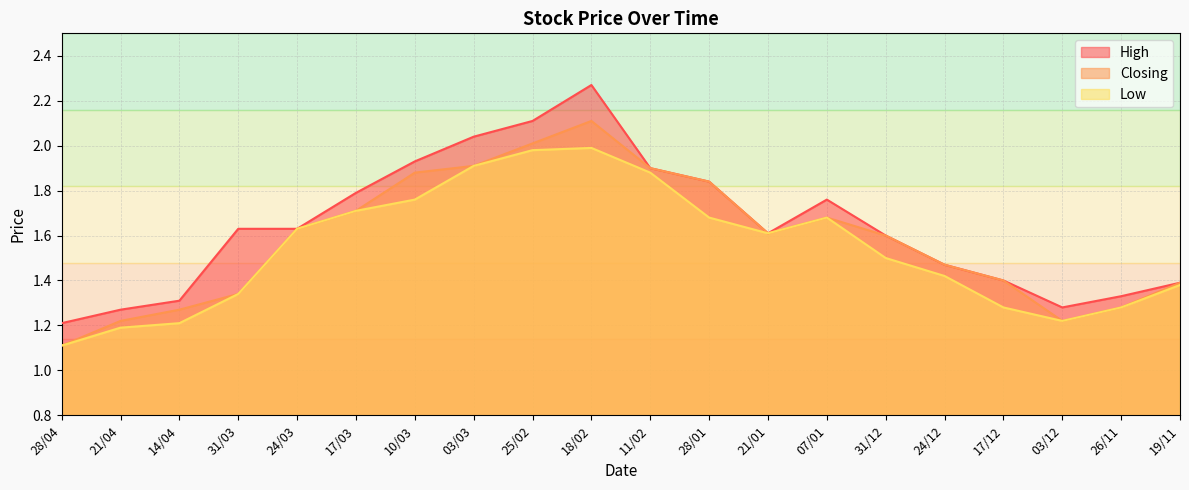

What is the difference between the Low values at 17/03 and 24/12?

0.3